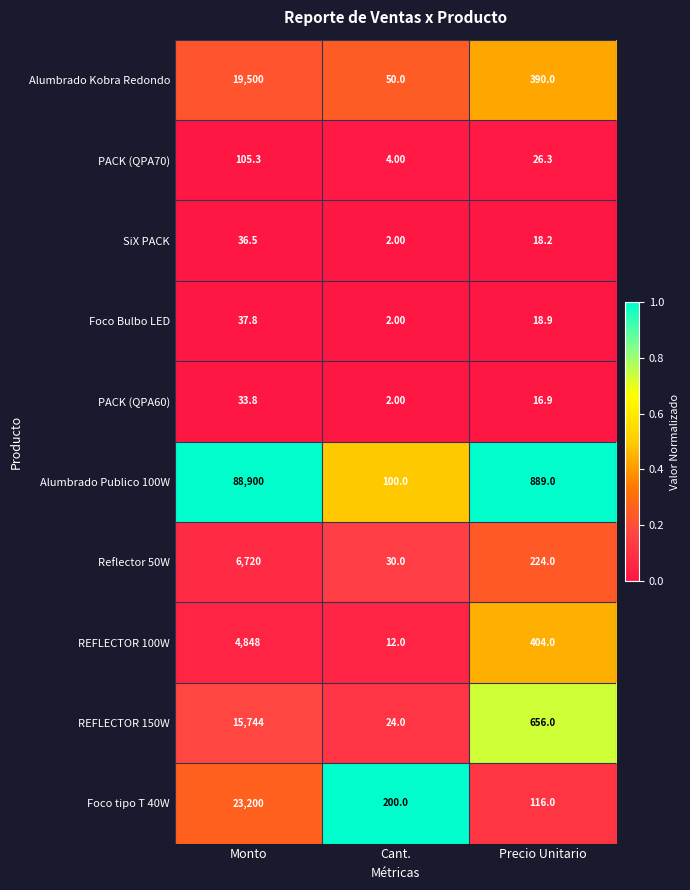

What is the sum of all REFLECTOR 100W values?

5264.0